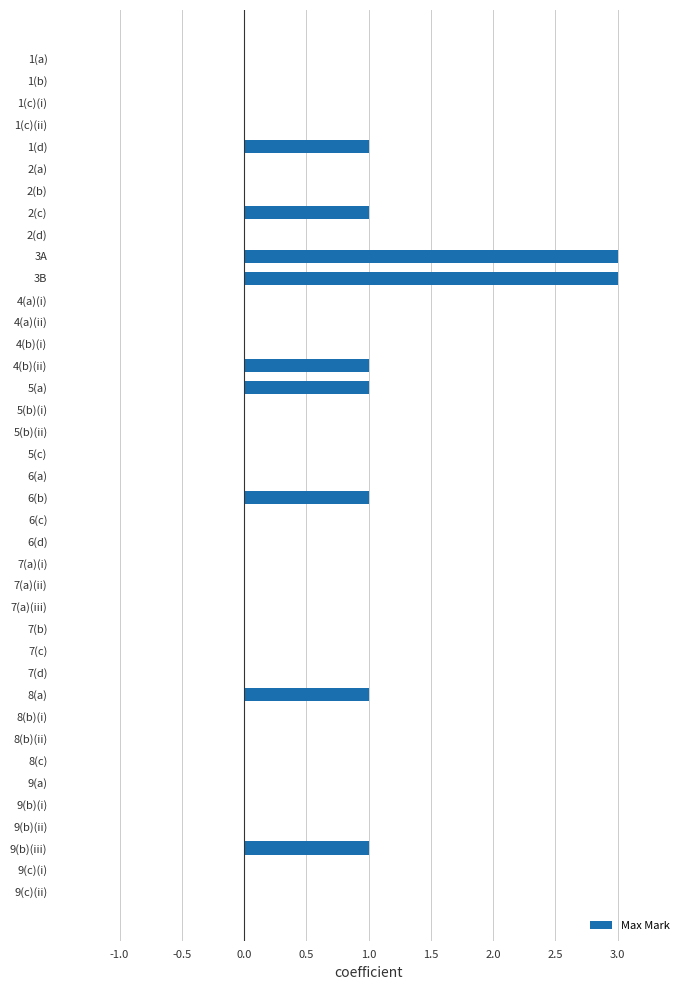

Does the chart contain stacked bars?

No